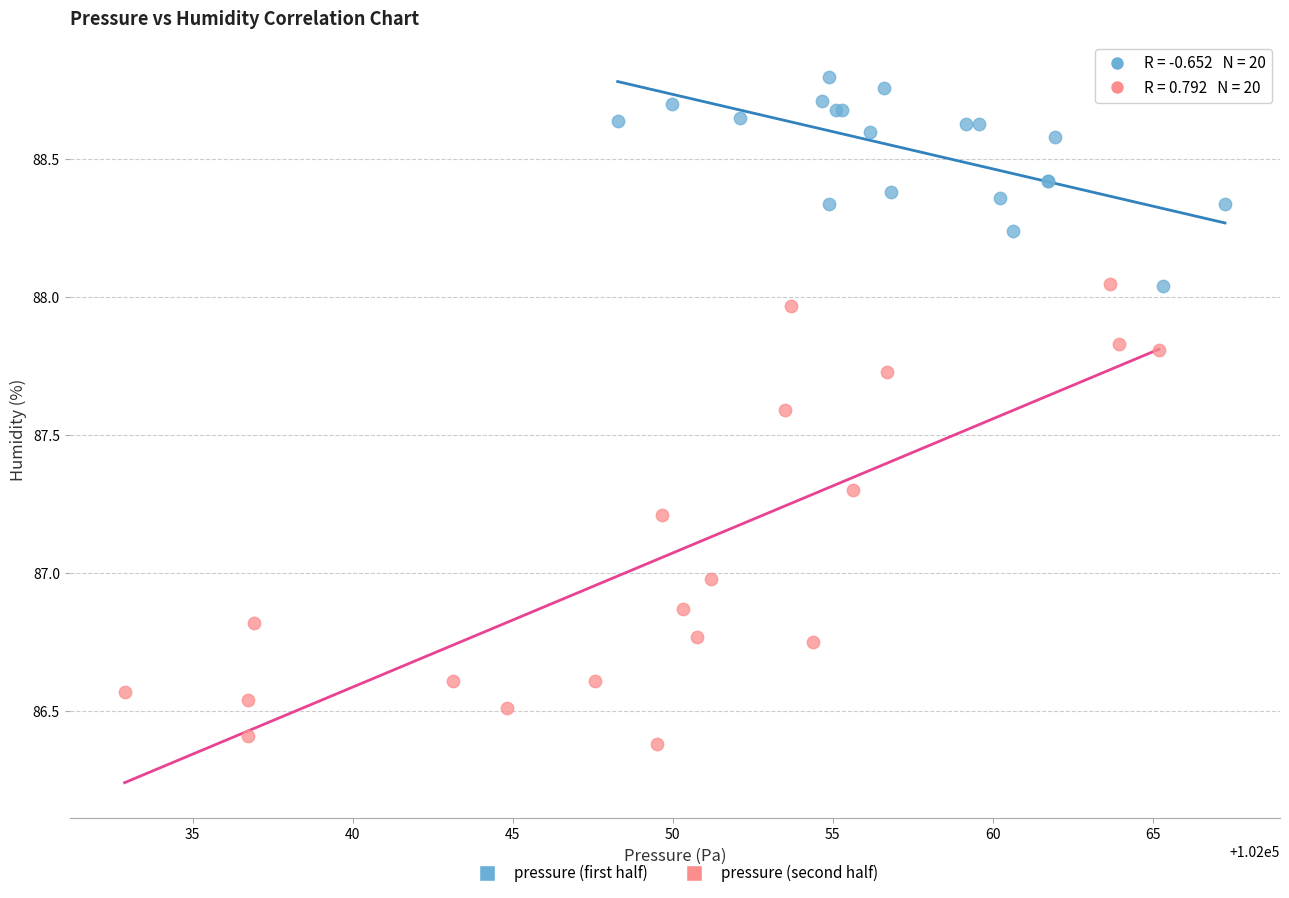

Which series contains the highest Y value?

pressure (first half)